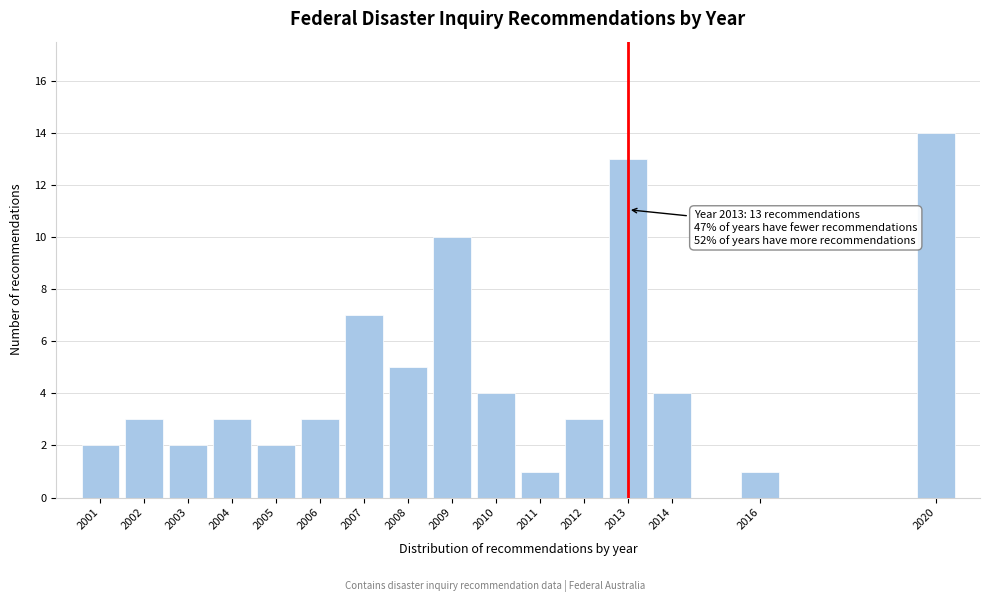

Reading right to left, extract all data points from this chart.

14	1	4	13	3	1	4	10	5	7	3	2	3	2	3	2